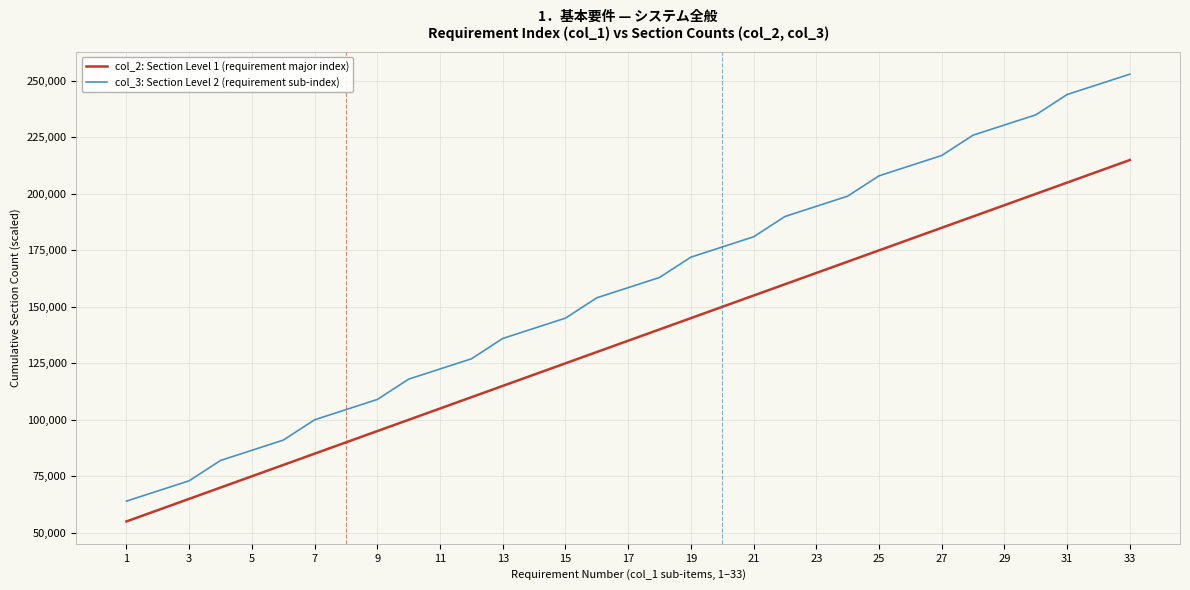

What are all the series names shown in the legend?

col_2: Section Level 1 (requirement major index), col_3: Section Level 2 (requirement sub-index)